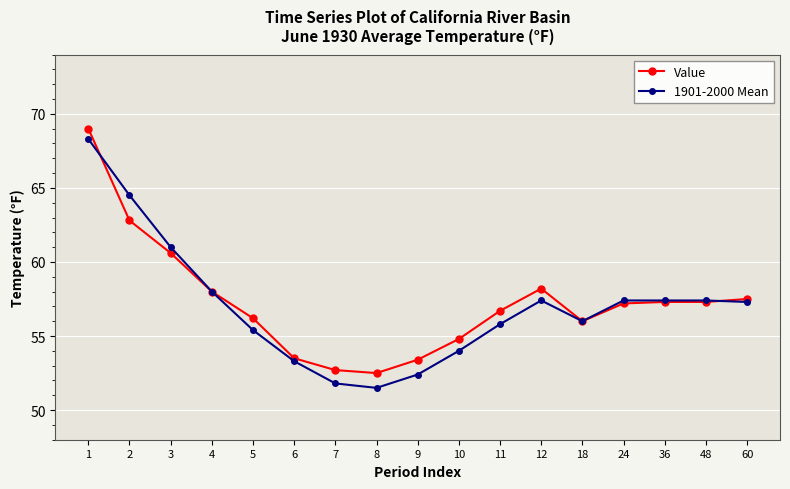

List the series in order of their peak value, lowest first.

1901-2000 Mean, Value